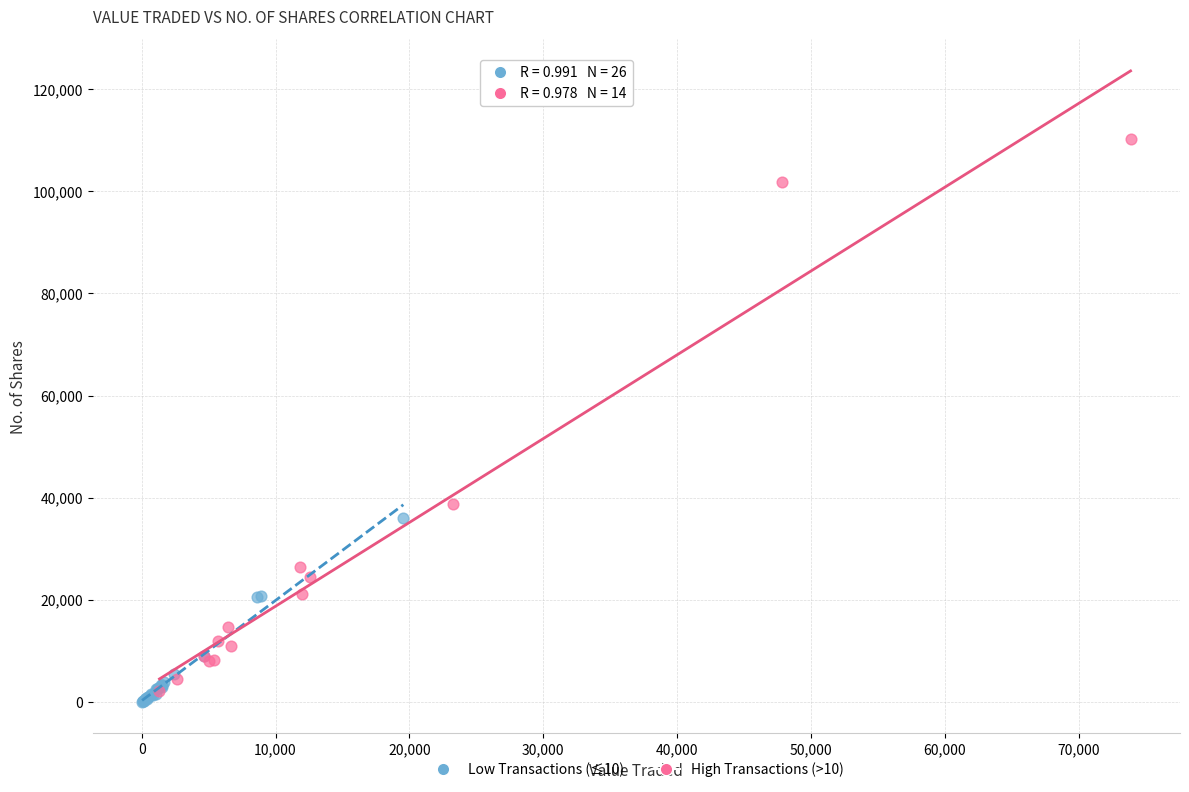

What are all the series names shown in the legend?

Low Transactions (≤10), High Transactions (>10)